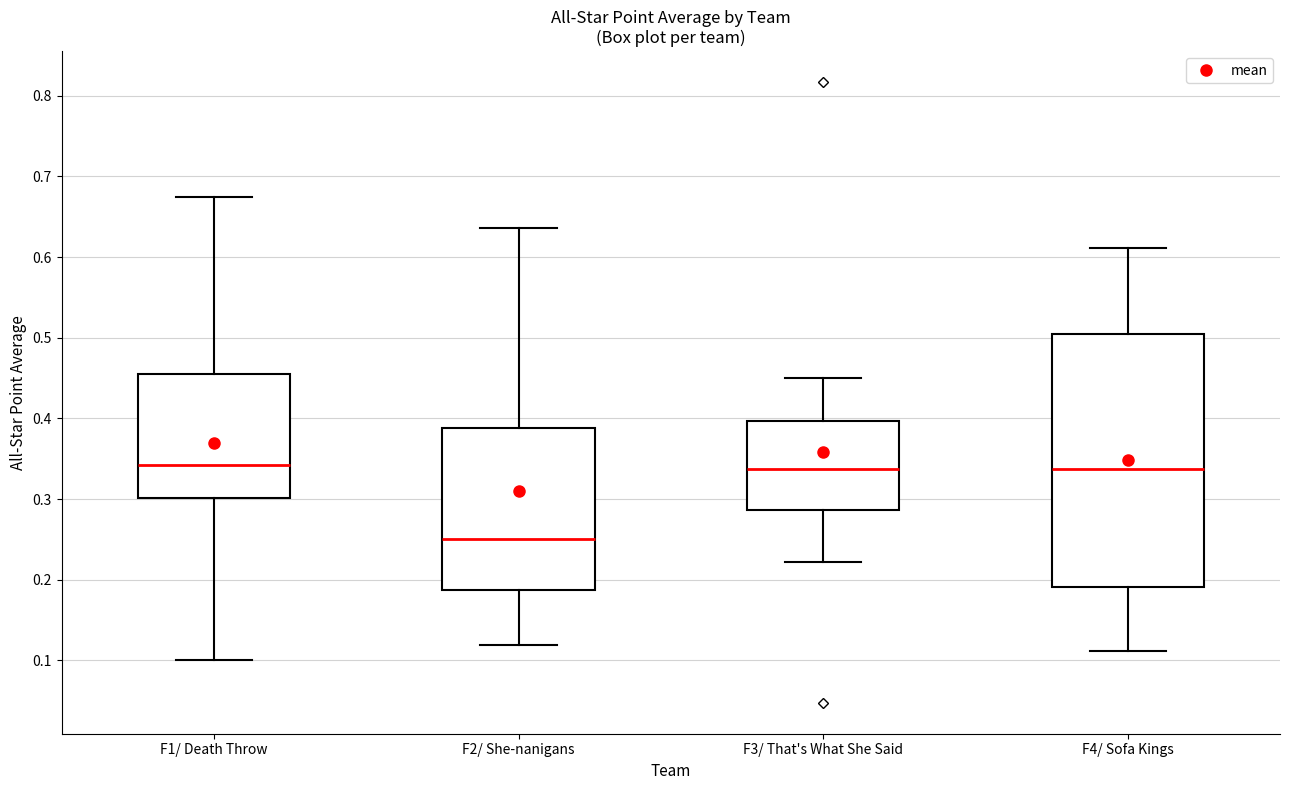

Which box is the tallest, from its lower edge to its upper edge?

F4/ Sofa Kings